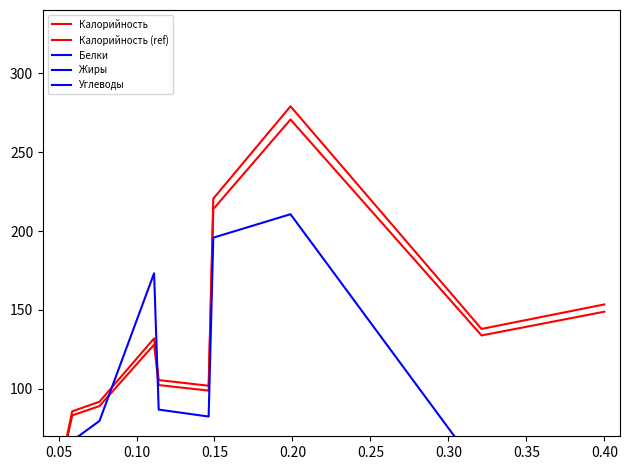

The Жиры series shows 0.0 at 0.15. True or false?

True